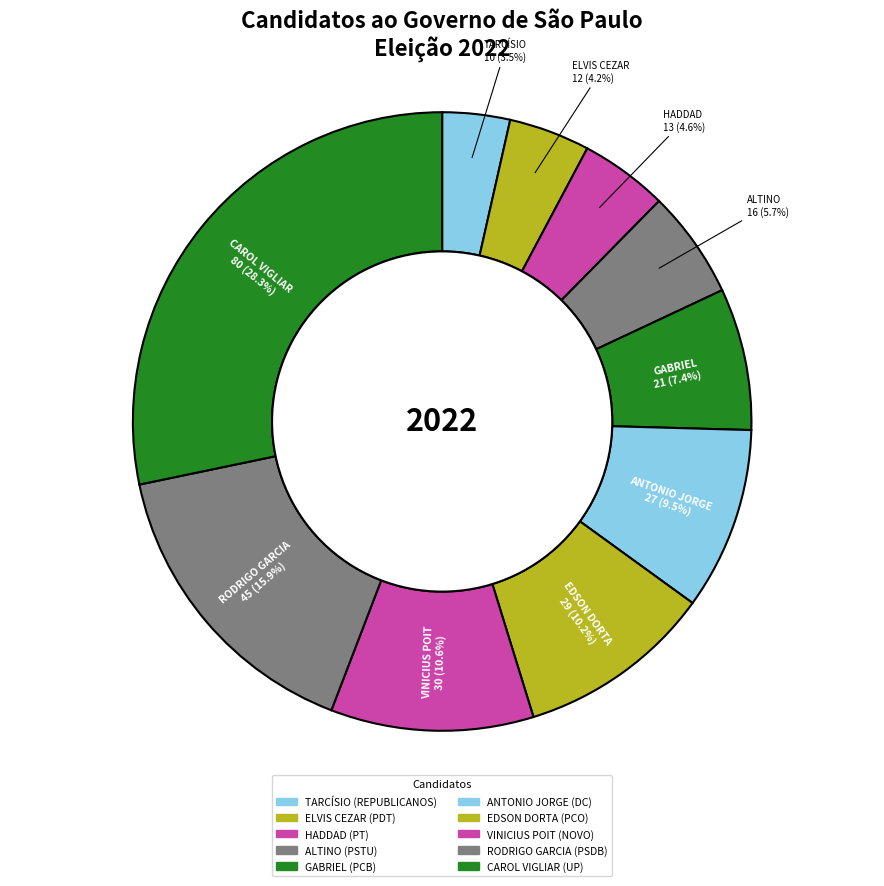

Is there a majority slice in this chart?

No